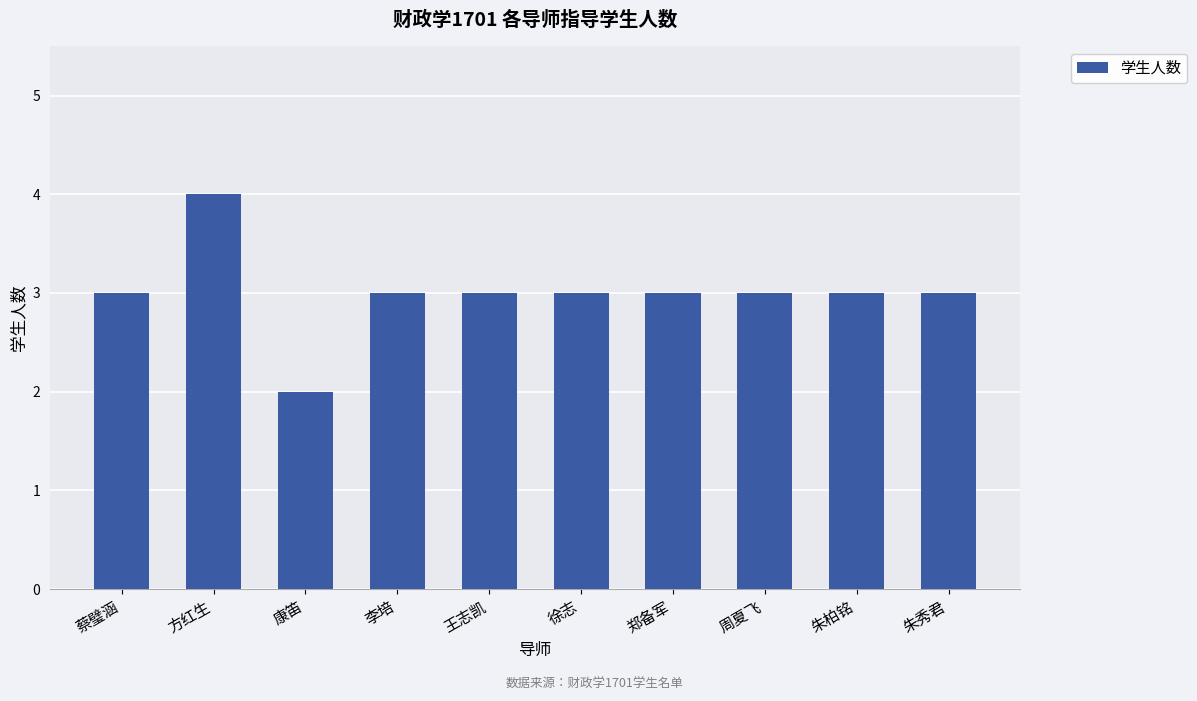

What is the greatest value displayed?

4